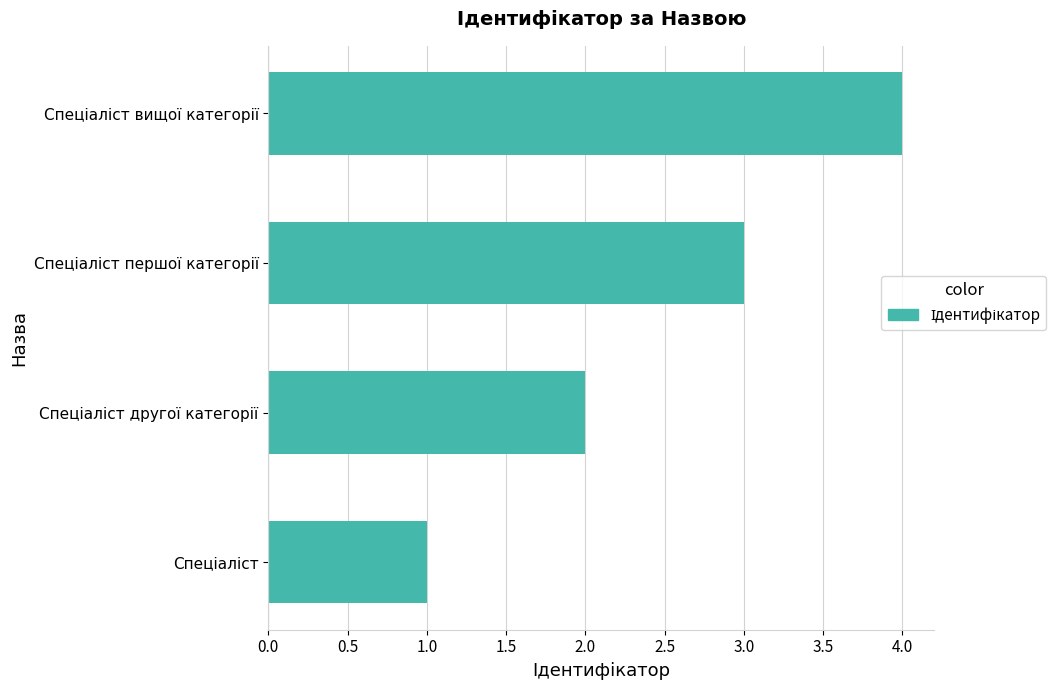

How many categories are shown in the chart?

4